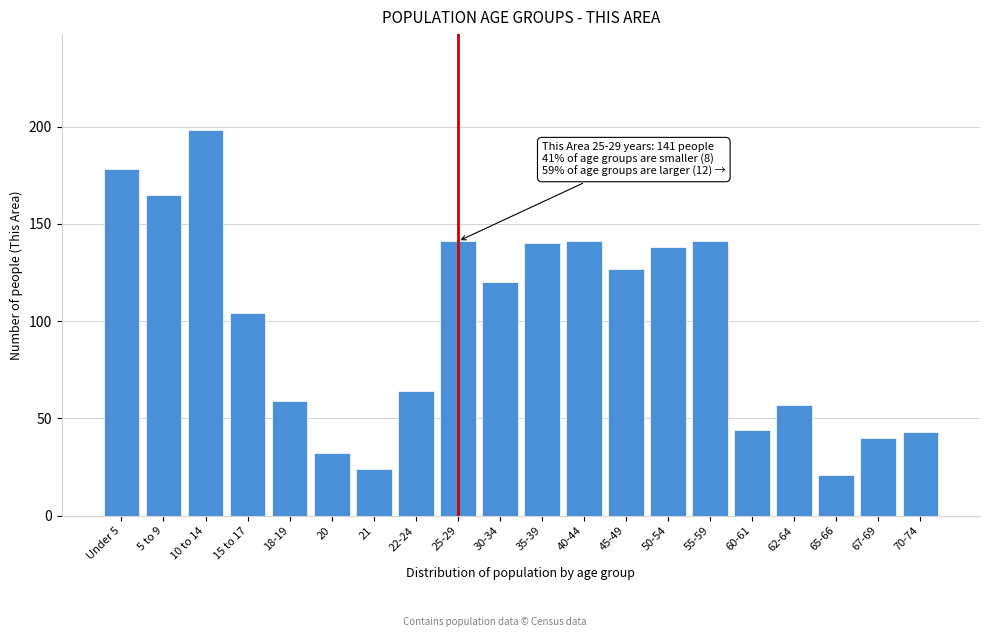

Reading left to right, transcribe all the data shown in this chart.

Under 5=178	5 to 9=165	10 to 14=198	15 to 17=104	18-19=59	20=32	21=24	22-24=64	25-29=141	30-34=120	35-39=140	40-44=141	45-49=127	50-54=138	55-59=141	60-61=44	62-64=57	65-66=21	67-69=40	70-74=43